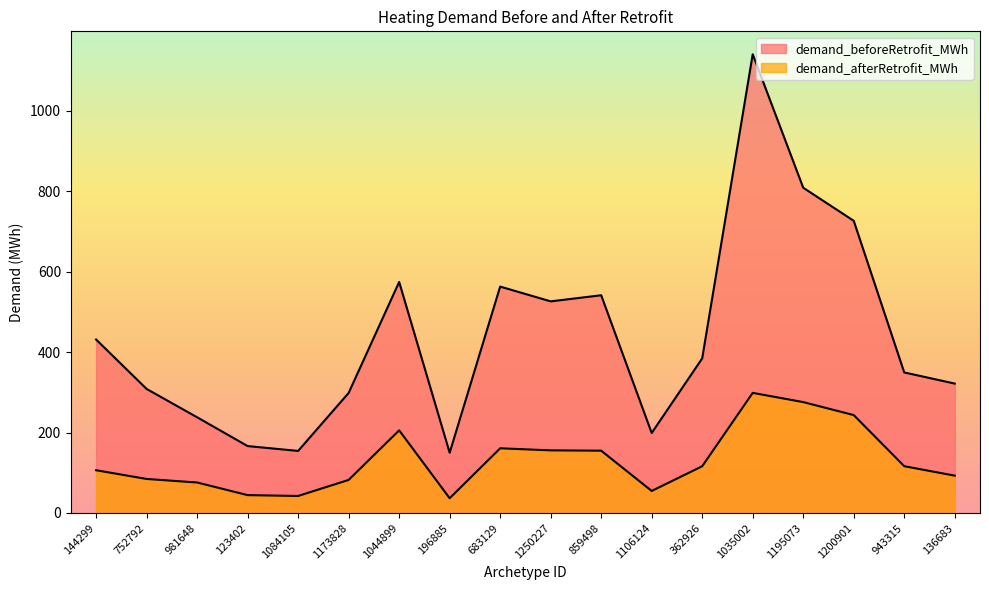

Reading right to left, extract all data points from this chart.

demand_beforeRetrofit_MWh: 321.6	349.3	726.3	808.4	1140.2	384.2	198.8	541.2	526.0	562.7	149.7	574.2	298.4	154.2	166.3	237.9	308.3	431.2
demand_afterRetrofit_MWh: 92.8	116.3	243.3	275.6	298.5	116.2	54.8	154.8	155.7	160.8	36.6	205.4	82.1	42.3	44.4	75.8	84.6	106.2